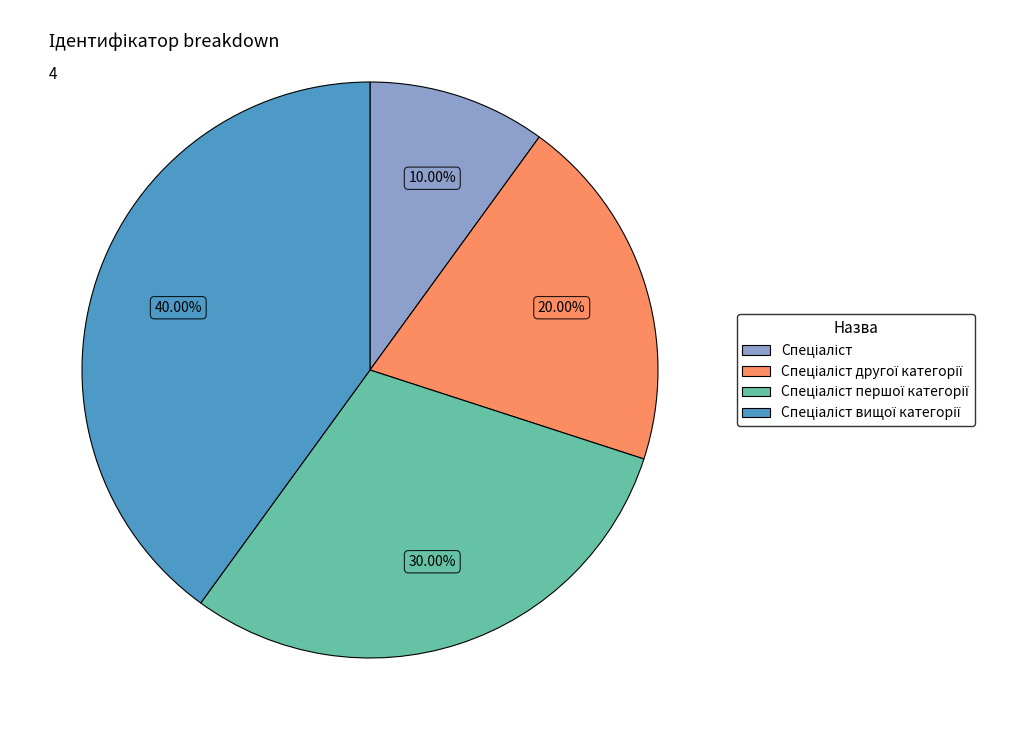

Is there a majority slice in this chart?

No